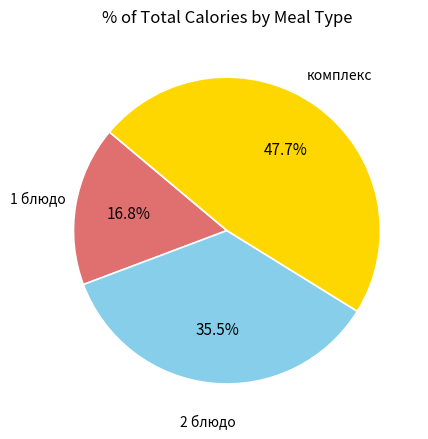

Is there any slice that represents more than half of the pie?

No